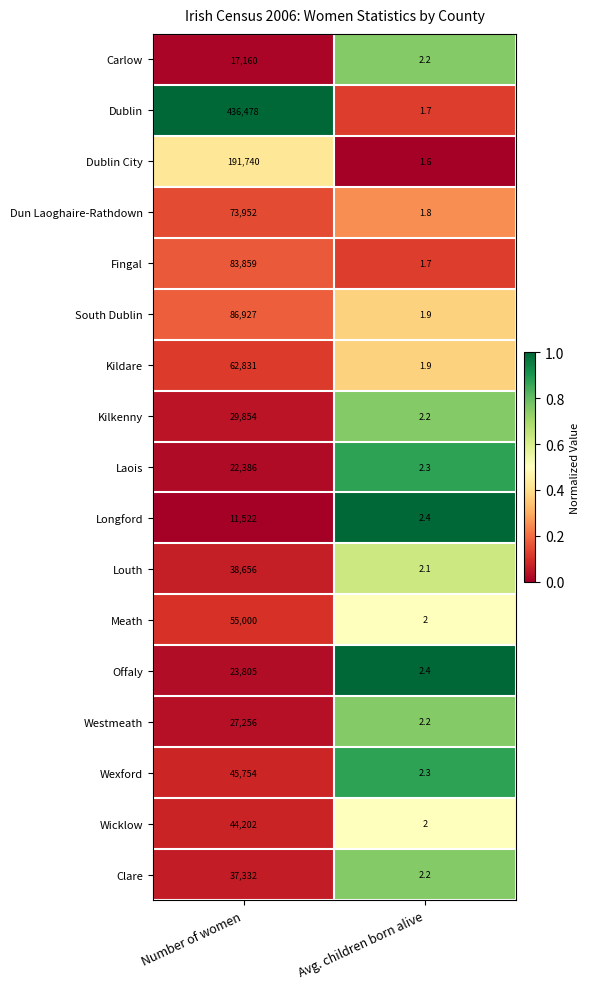

What is the sum of the Kildare values at Number of women and Avg. children born alive?

62832.9